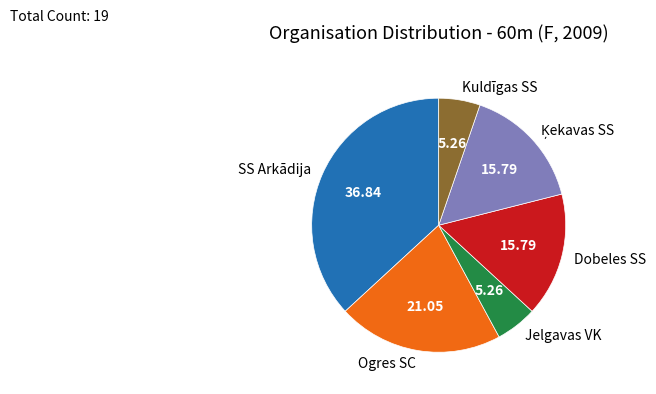

Between Kuldīgas SS and Dobeles SS, which is larger?

Dobeles SS